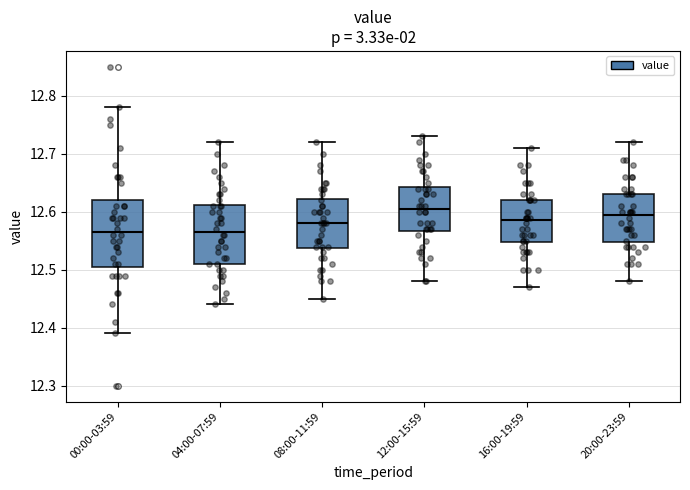

Reading left to right, read every box against the y-axis: the position of its median line, the range the box covers, and the ends of its whiskers. The values are not printed on the chart, so give them approximately, as read against the axis.

00:00-03:59: median 12.57, box 12.51 to 12.62, whiskers 12.39 to 12.78
04:00-07:59: median 12.57, box 12.51 to 12.61, whiskers 12.44 to 12.72
08:00-11:59: median 12.58, box 12.54 to 12.62, whiskers 12.45 to 12.72
12:00-15:59: median 12.61, box 12.57 to 12.64, whiskers 12.48 to 12.73
16:00-19:59: median 12.59, box 12.55 to 12.62, whiskers 12.47 to 12.71
20:00-23:59: median 12.60, box 12.55 to 12.63, whiskers 12.48 to 12.72